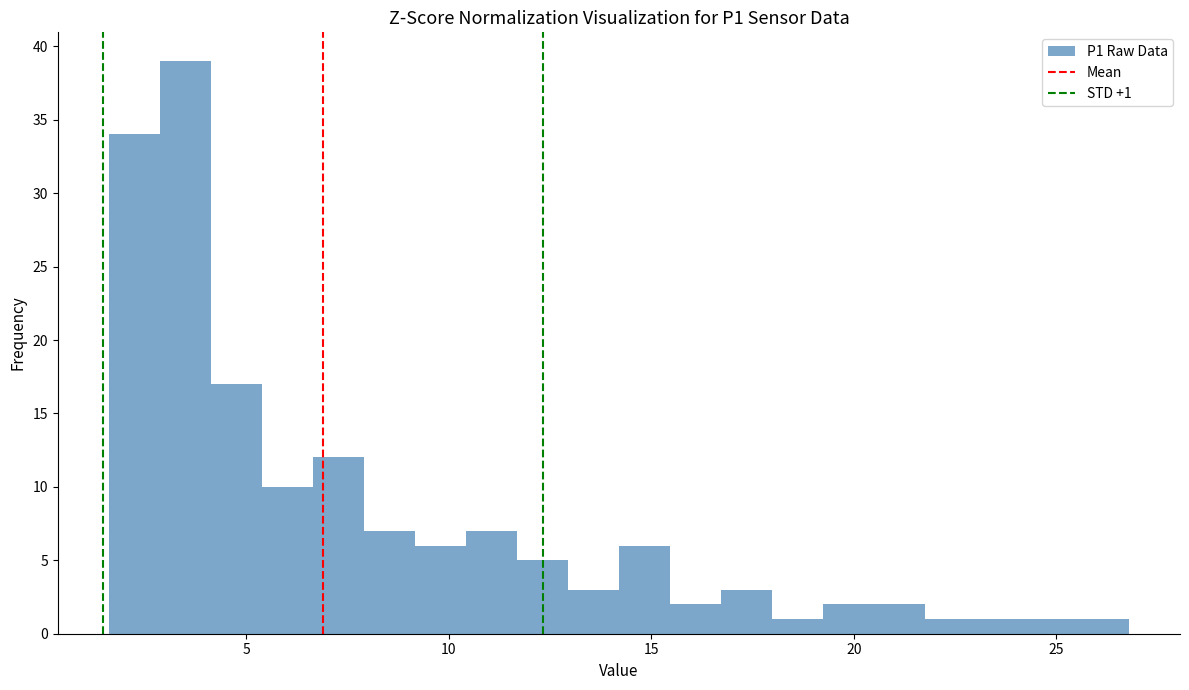

Read against the x-axis, roughly where is the centre of the tallest bar?

3.5